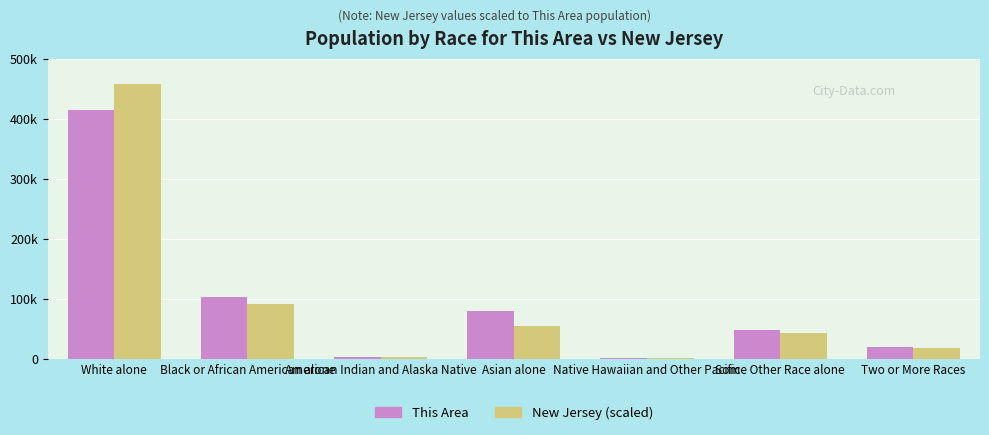

Rank the series by their average value, from highest to lowest.

New Jersey (scaled), This Area